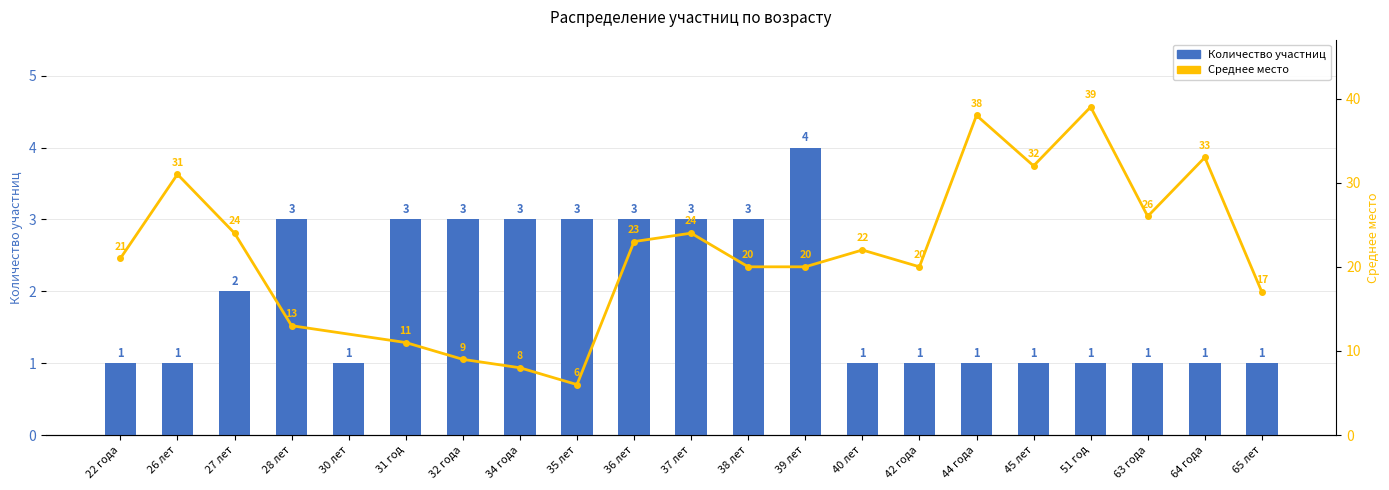

What is the sum of all values?

41